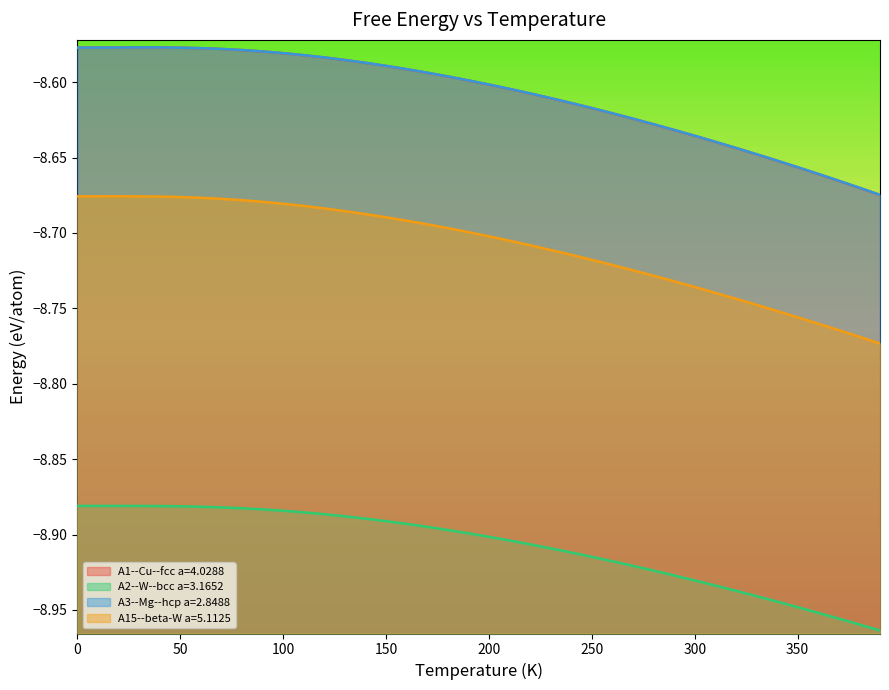

What is the difference between the highest and lowest values at 390?

0.3